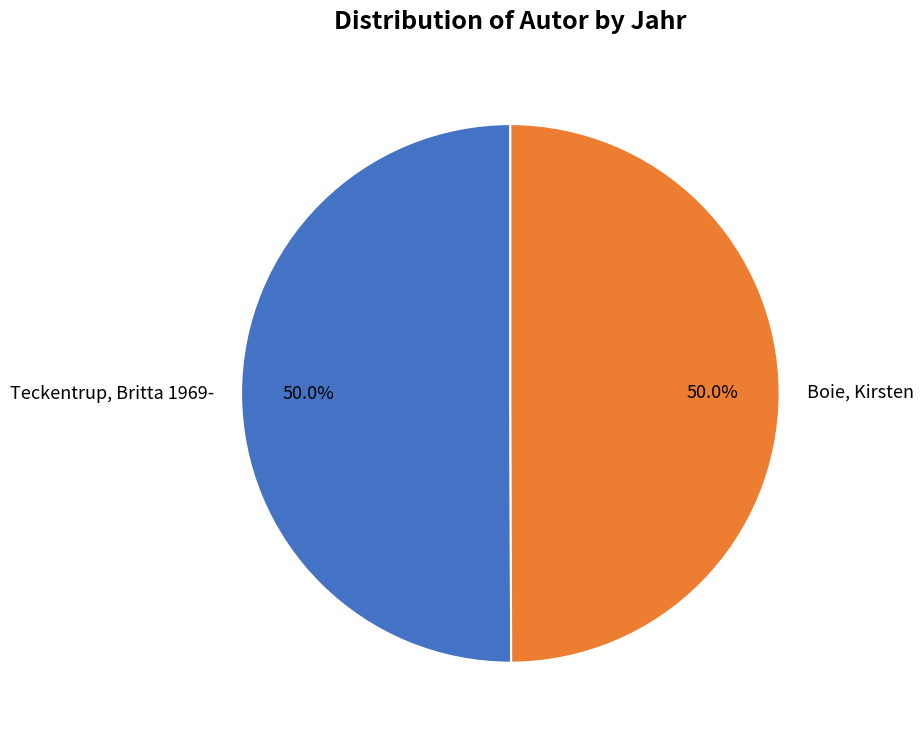

How many slices are in this pie chart?

2